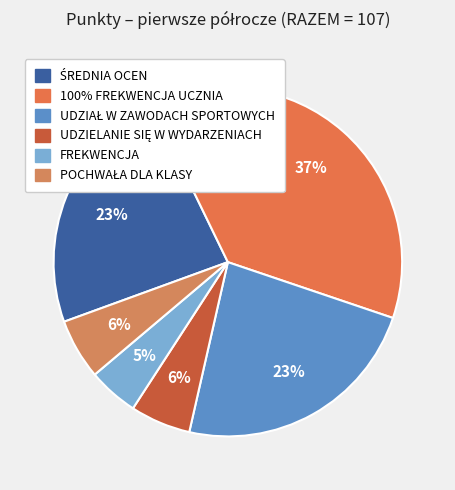

The 100% FREKWENCJA UCZNIA slice represents 47% of the pie. True or false?

False